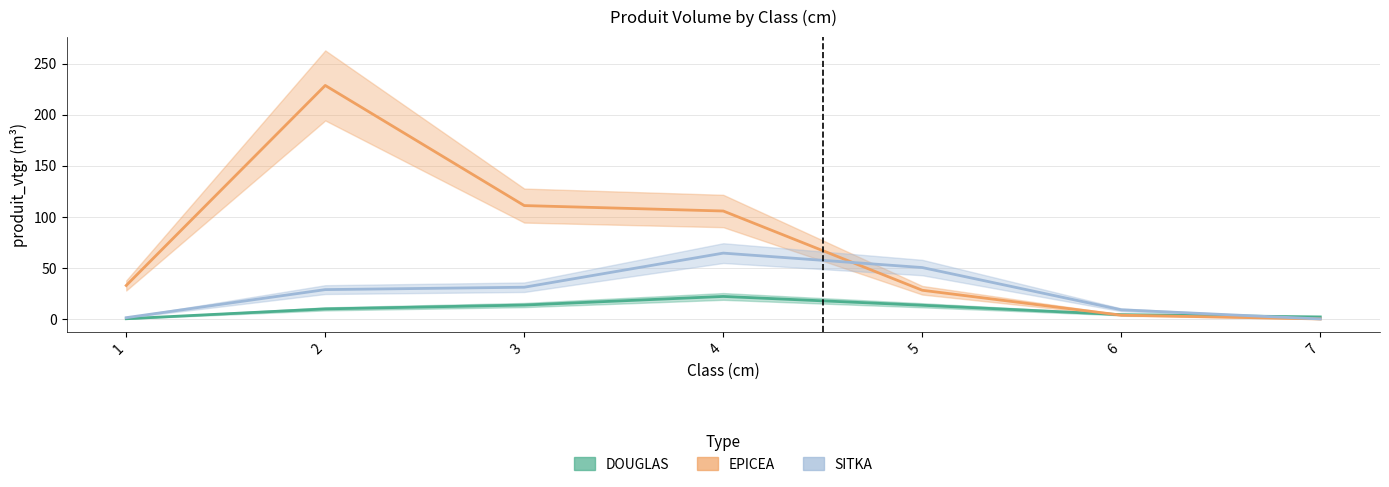

Reading left to right, extract all data points from this chart.

DOUGLAS: 1=0.2	2=9.9	3=13.6	4=22.1	5=13.4	6=4.2	7=2.0
EPICEA: 1=32.8	2=228.8	3=111.1	4=105.8	5=28.1	6=3.7	7=0.0
SITKA: 1=1.3	2=28.7	3=31.1	4=64.5	5=50.4	6=9.0	7=0.0